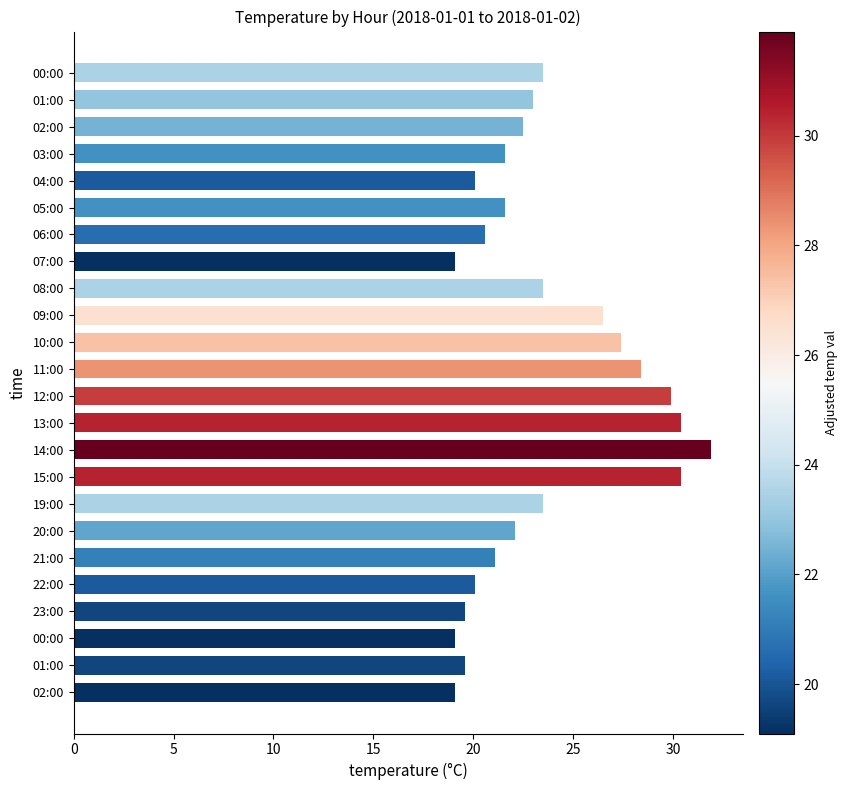

How many bars are there in total?

24